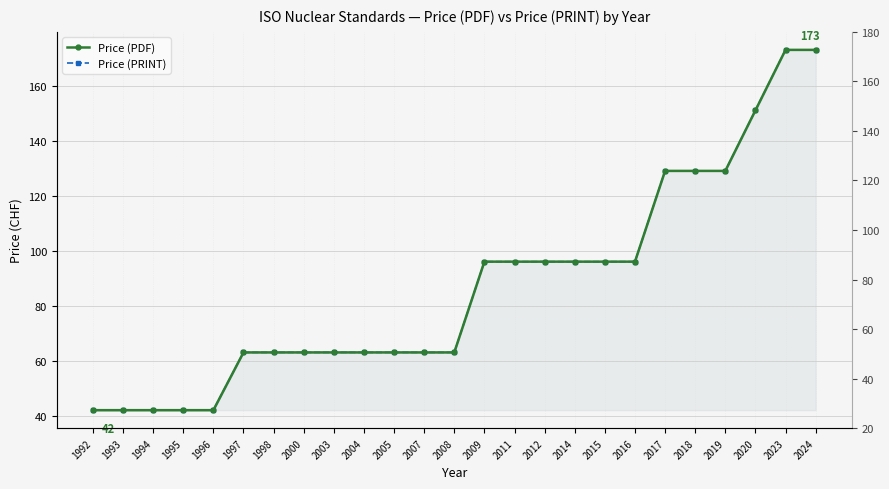

What is the sum of the Price (PRINT) values at 2005 and 2018?

192